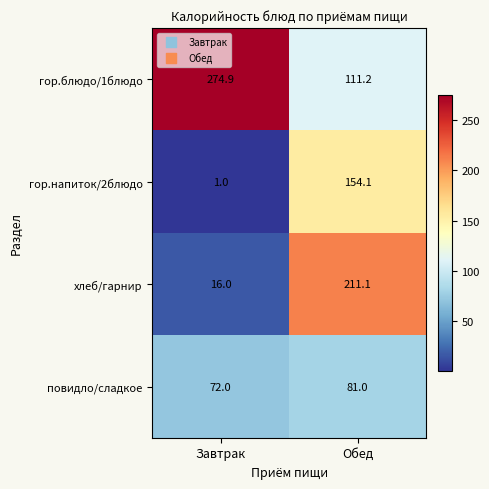

What is the sum of all хлеб/гарнир values?

227.1